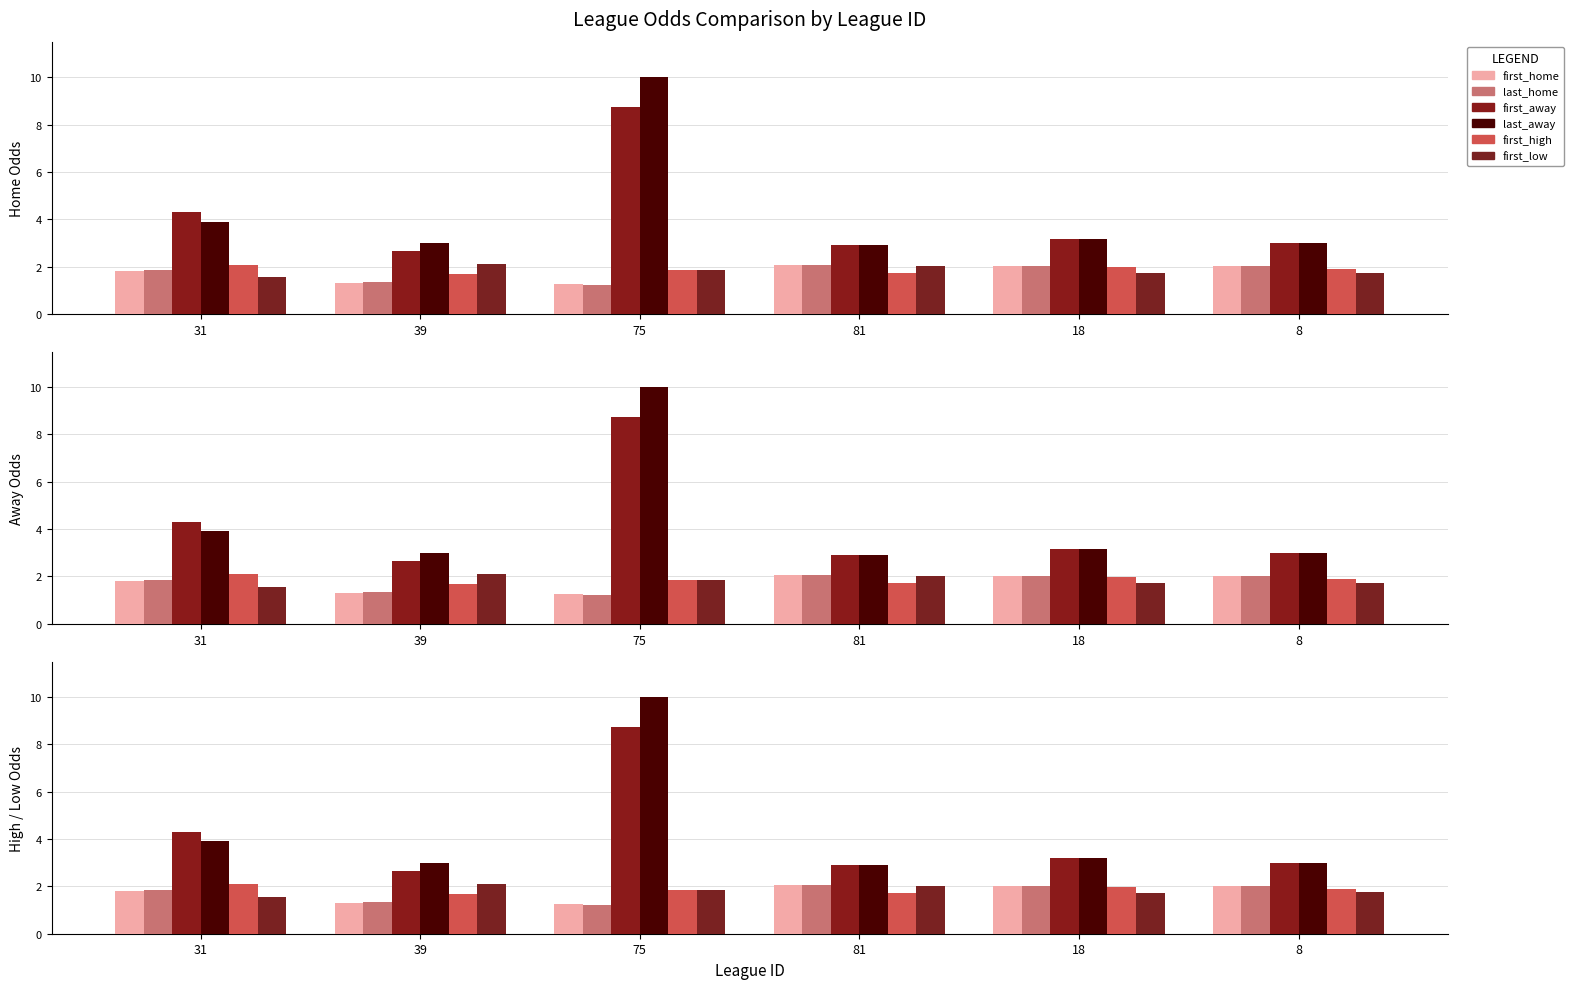

List the labels in order of first_high value, smallest first.

39, 81, 75, 8, 18, 31